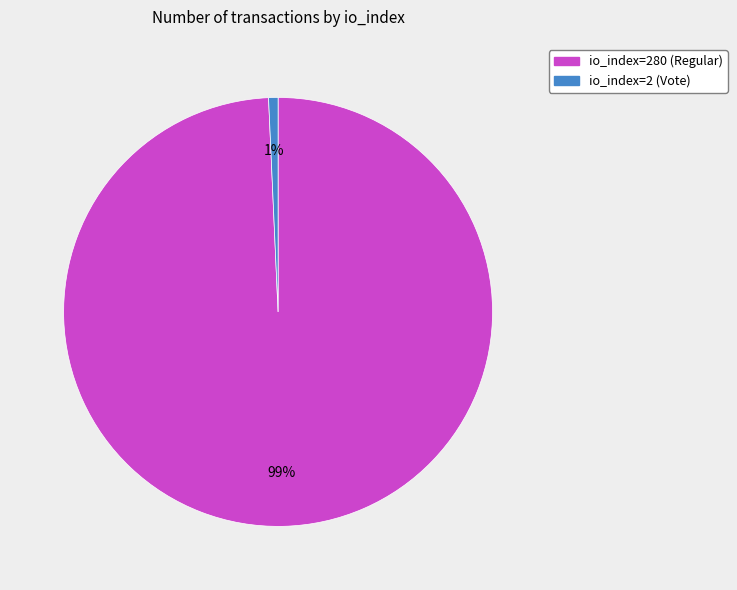

To the nearest percent, what is the average slice percentage?

50%